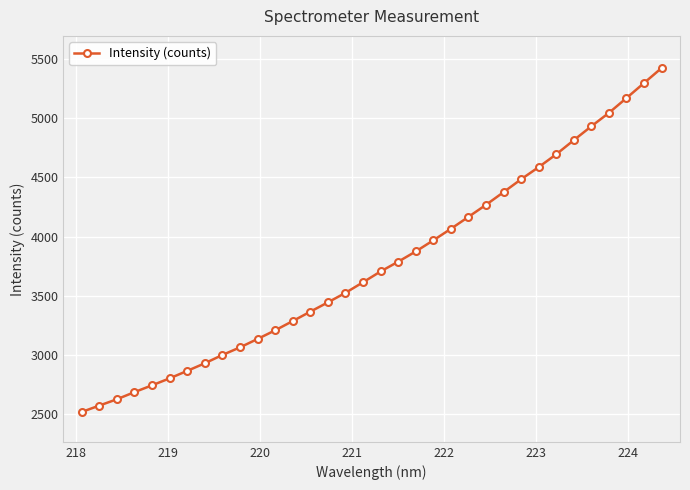

What is the value of the 15th point from the left?

3443.8